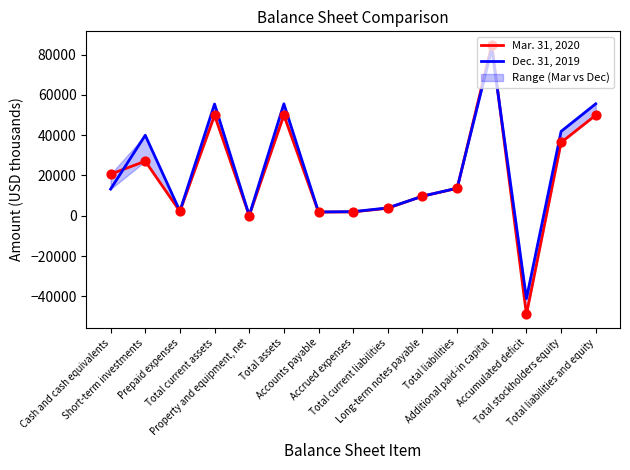

What are all the series names shown in the legend?

Mar. 31, 2020, Dec. 31, 2019